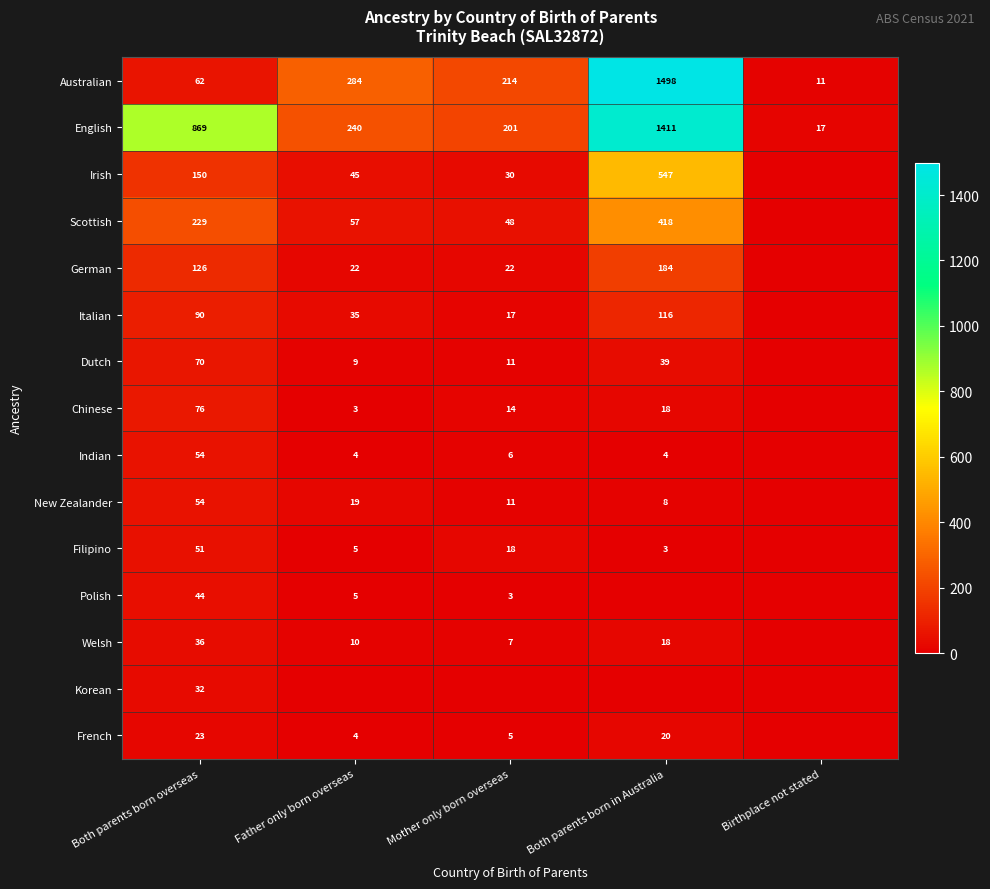

What is the sum of the French values at Both parents born in Australia and Both parents born overseas?

43